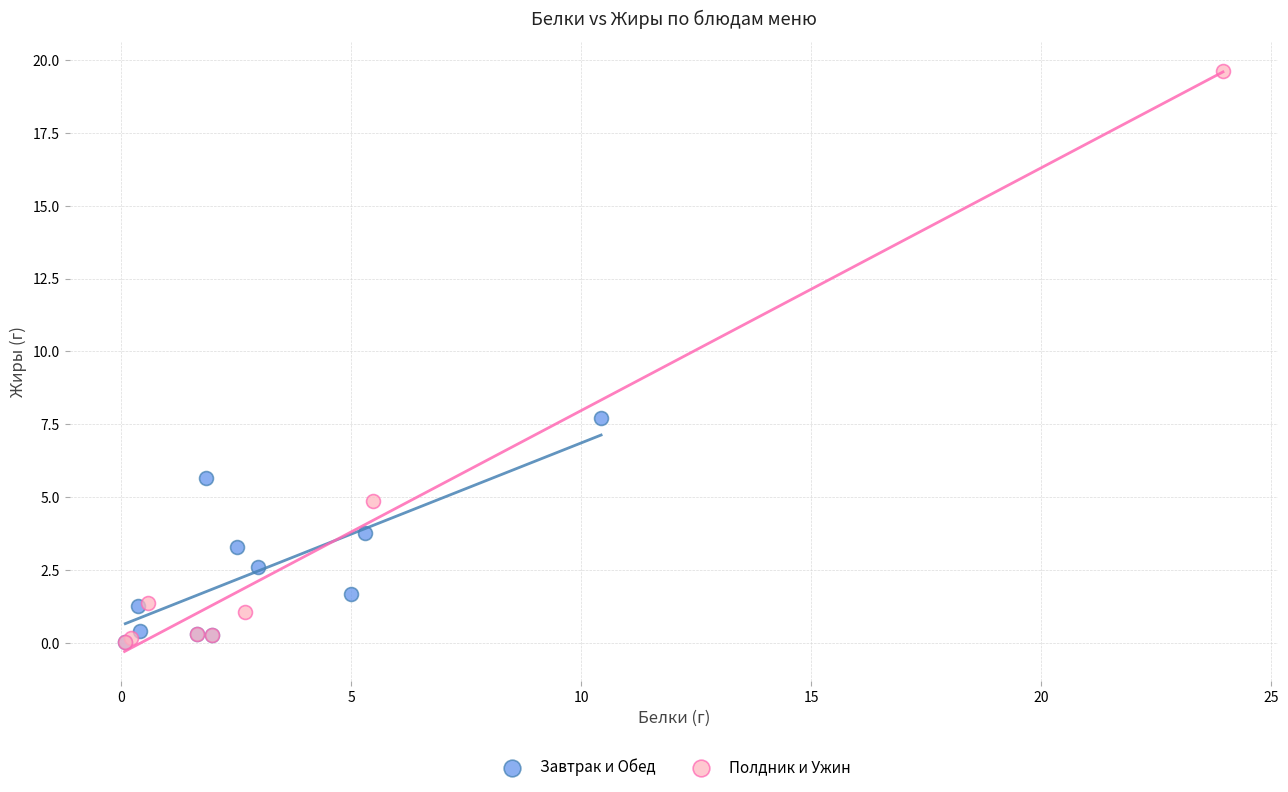

Which series has the widest spread of Y values?

Полдник и Ужин